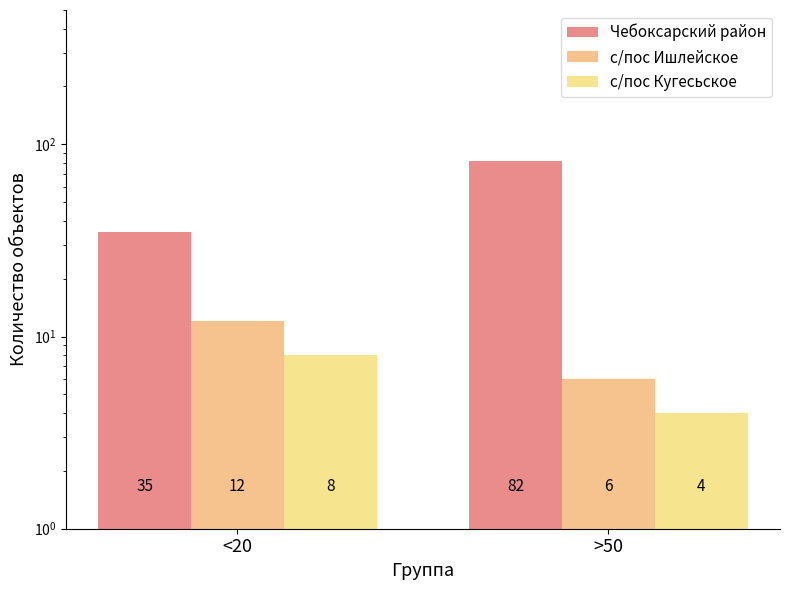

At which label is с/пос Кугесьское closest to 6?

<20